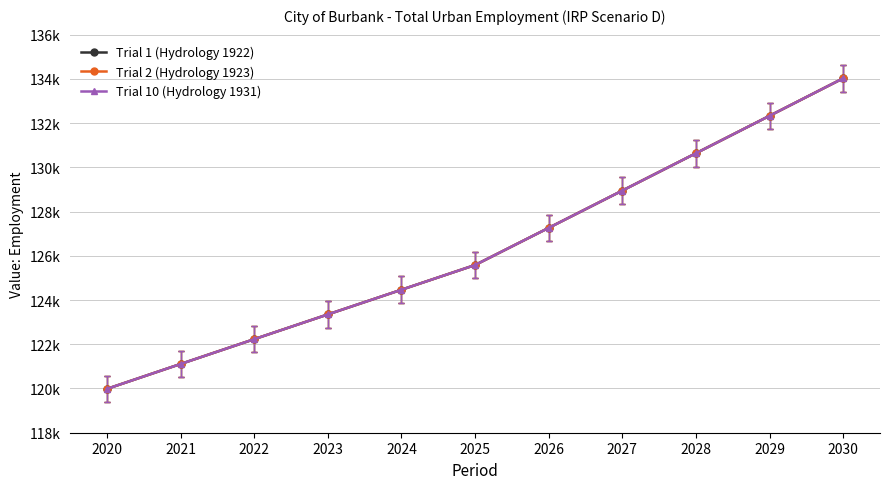

True or false: Trial 2 (Hydrology 1923) and Trial 10 (Hydrology 1931) cross at least once.

False